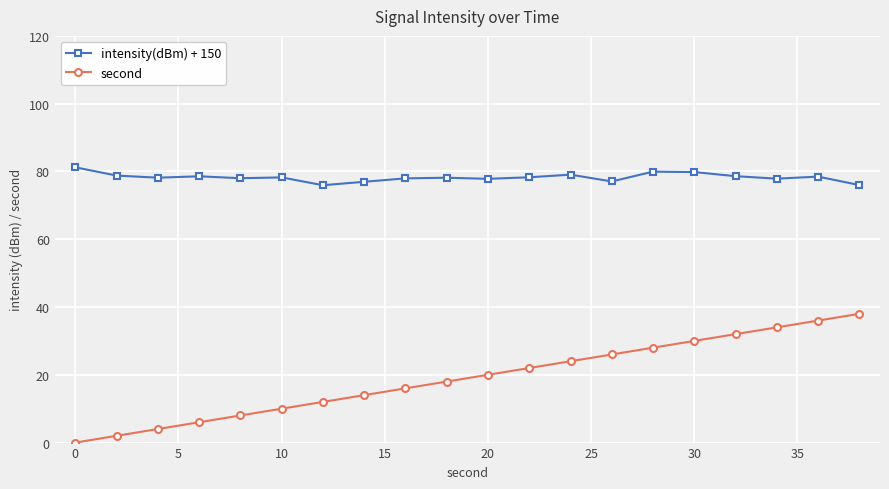

Does the chart display data point markers on the line(s)?

Yes